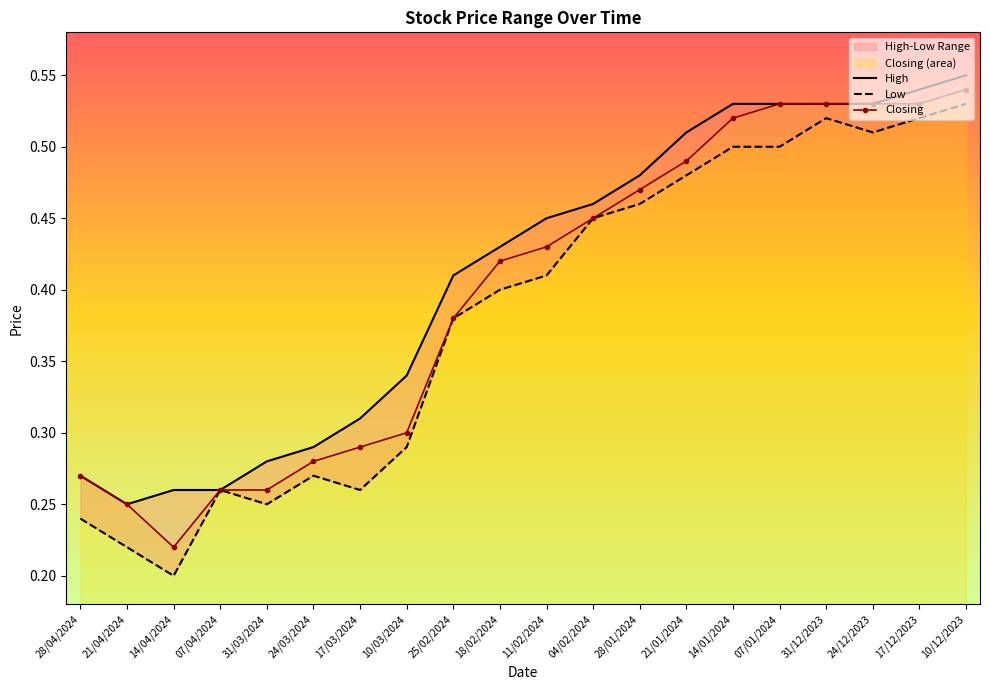

At how many categories does at least one series exceed 0?

20